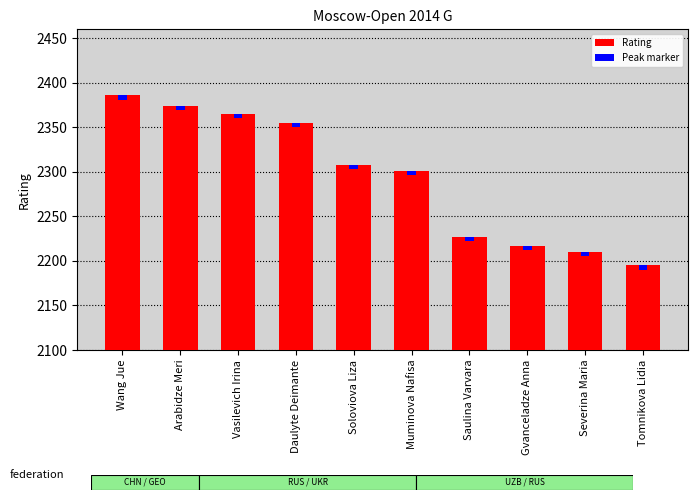

How many bars are there in total?

10